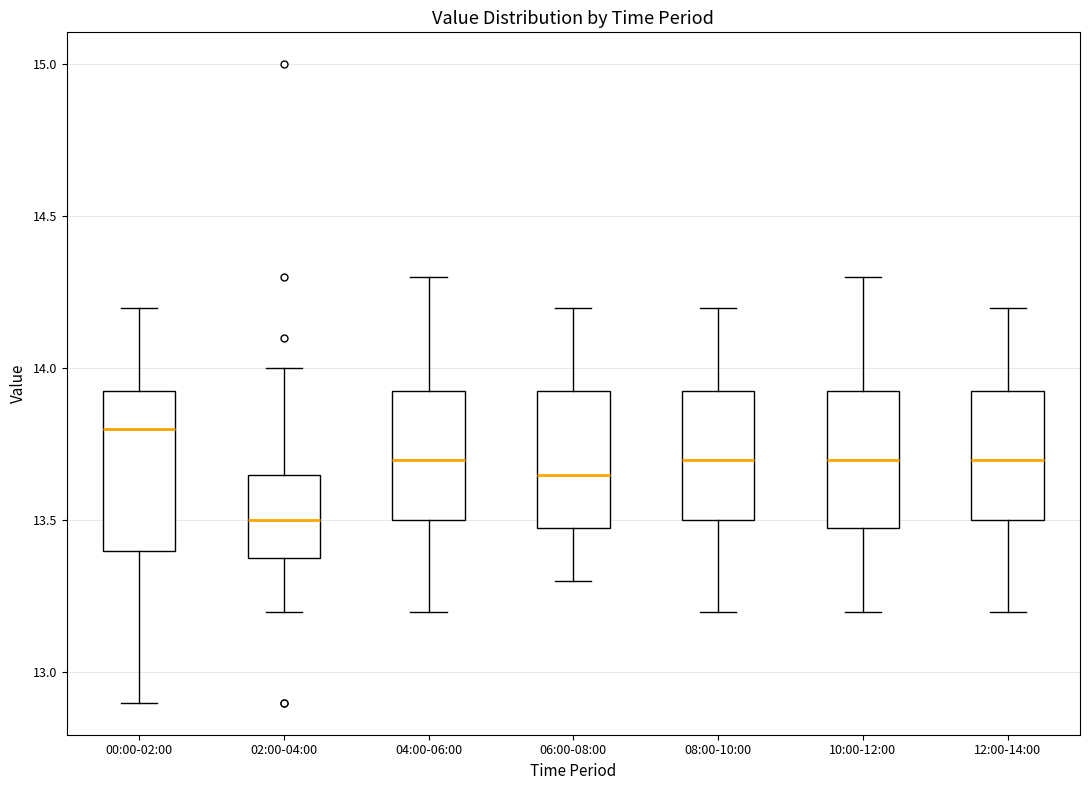

Where is the upper edge of the box for 02:00-04:00 on the y-axis? The values are not printed on the chart, so give them approximately, as read against the axis.

13.65